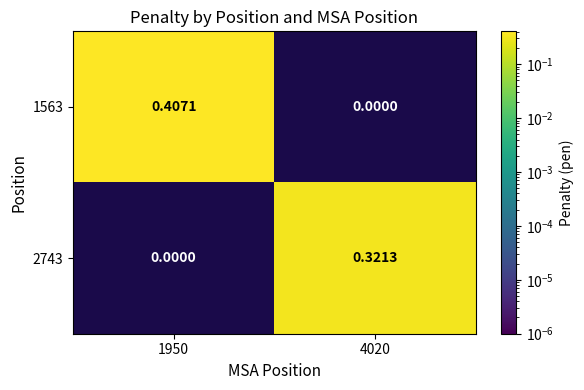

How many series are shown in this chart?

2